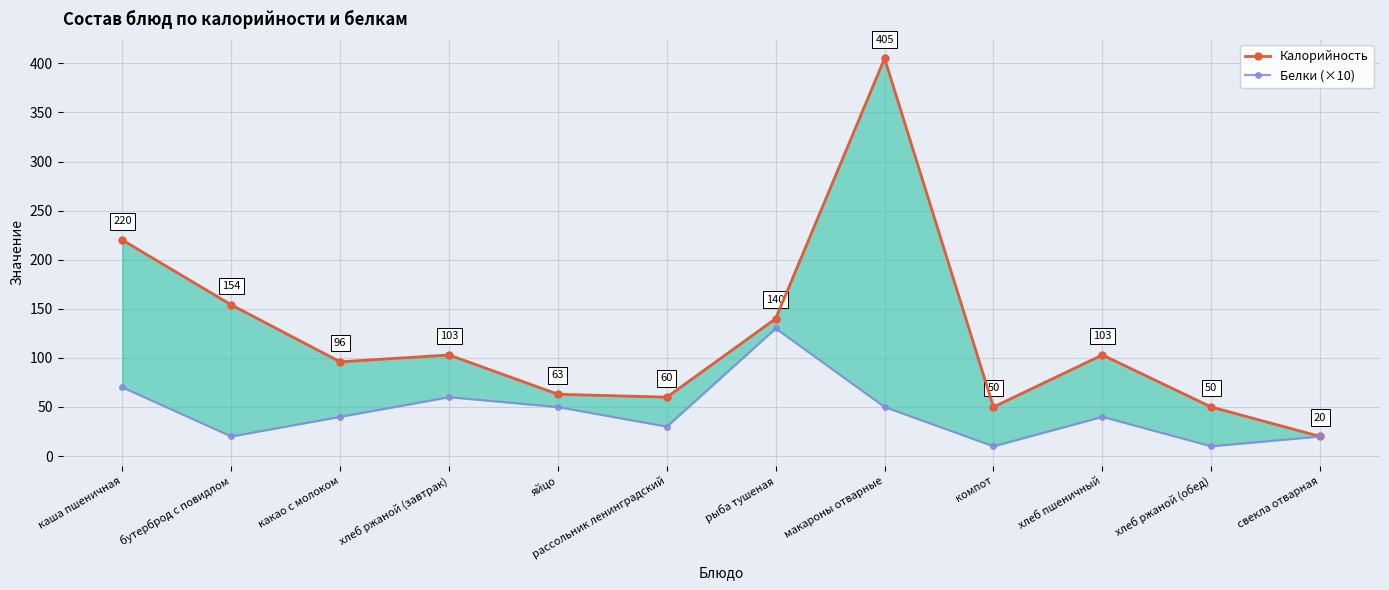

True or false: Белки (×10) and Калорийность intersect in this chart.

False